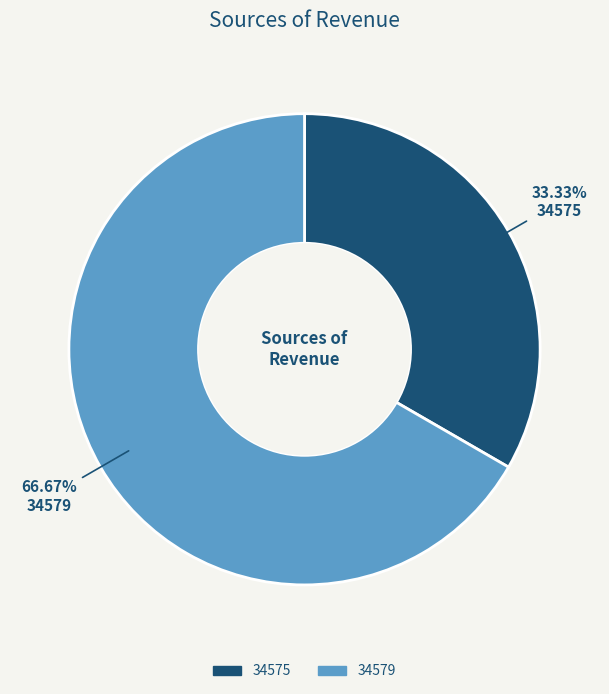

Does any single category account for the majority?

Yes